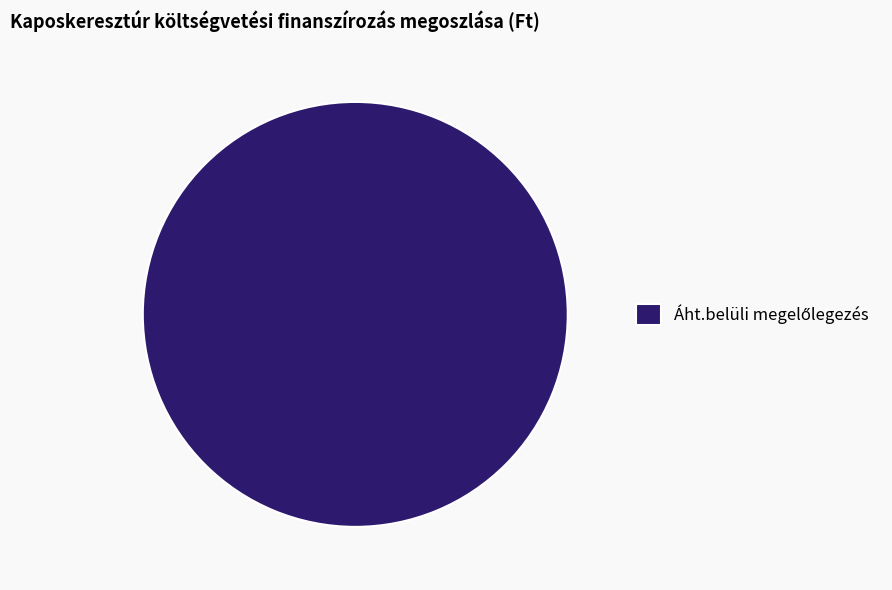

Is there any slice that represents more than half of the pie?

Yes